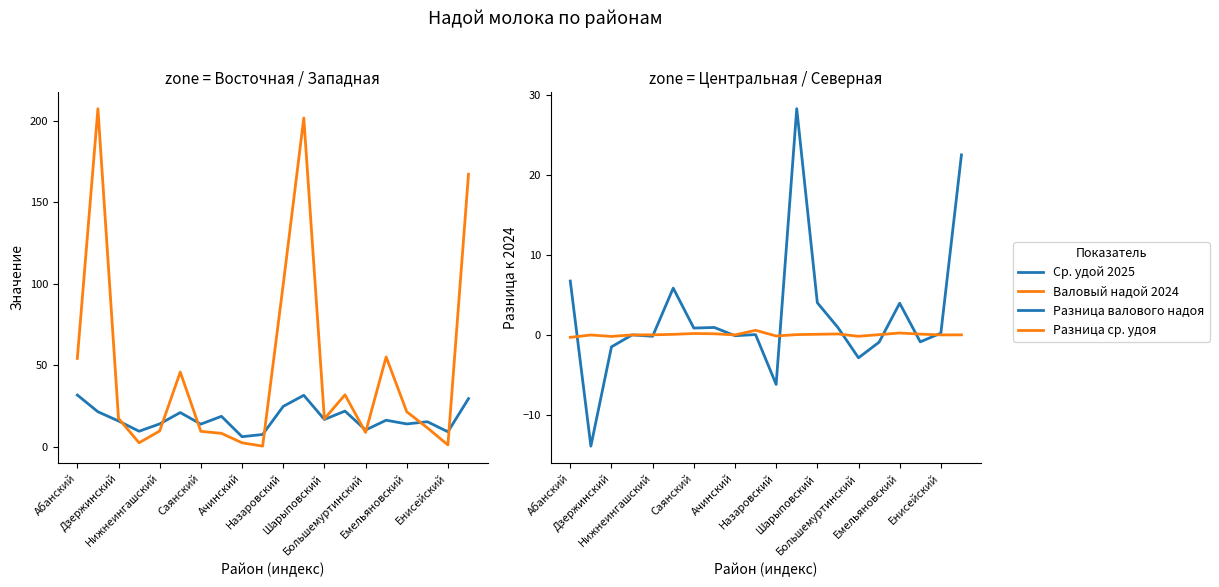

What are all the series names shown in the legend?

Ср. удой 2025, Валовый надой 2024, Разница валового надоя, Разница ср. удоя